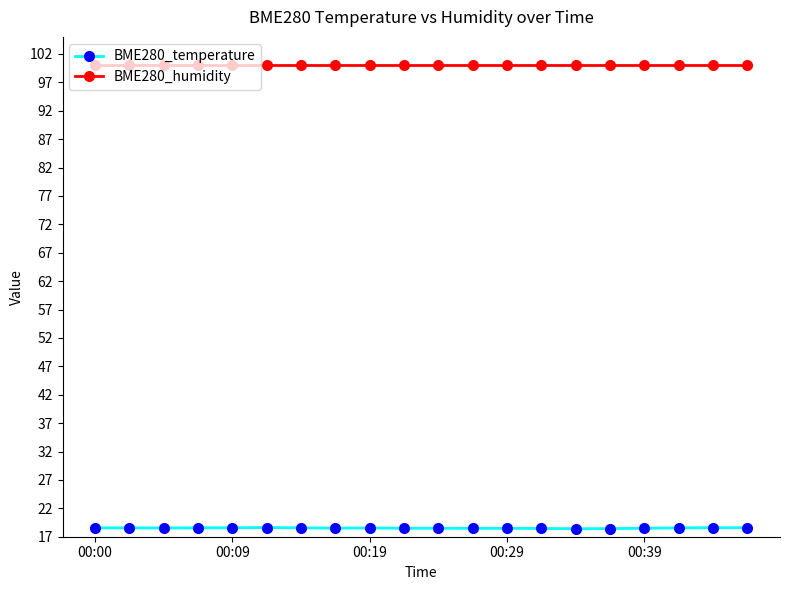

Which series has the largest total across all categories?

BME280_humidity